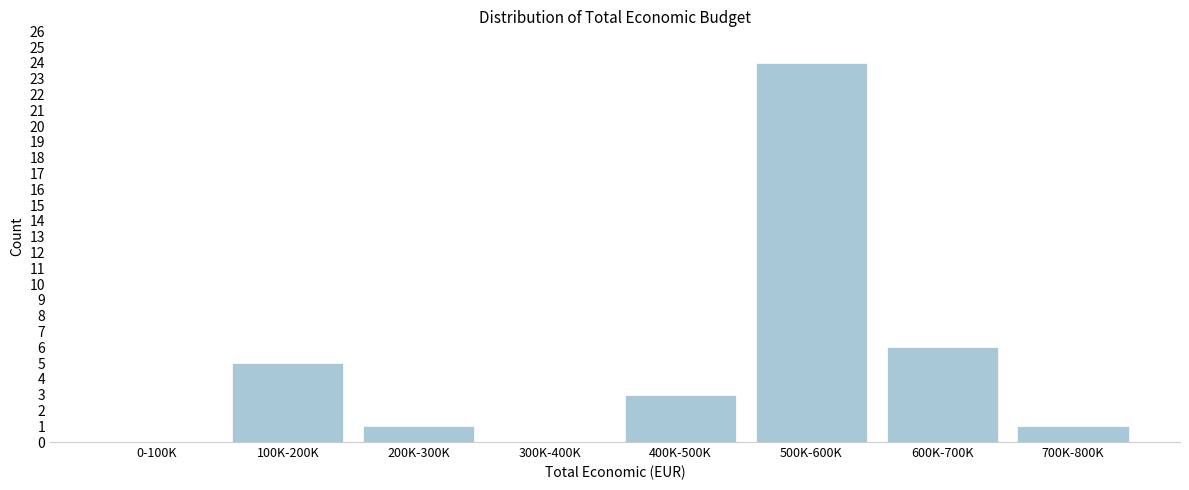

Reading right to left, what are all the values shown in this chart?

700K-800K=1	600K-700K=6	500K-600K=24	400K-500K=3	300K-400K=0	200K-300K=1	100K-200K=5	0-100K=0